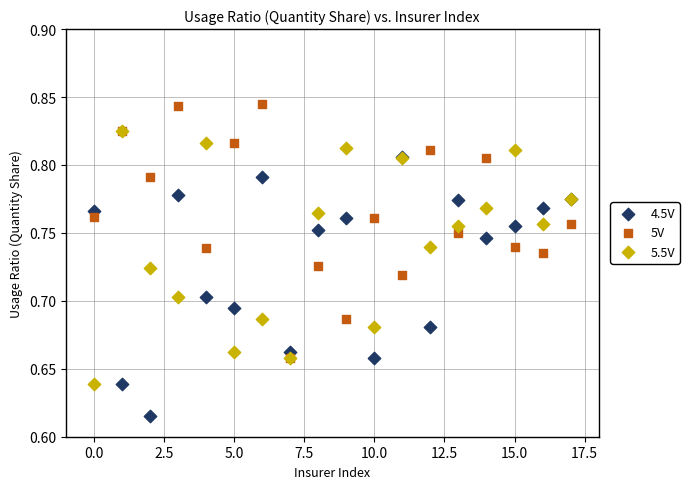

What are all the series names shown in the legend?

4.5V, 5V, 5.5V